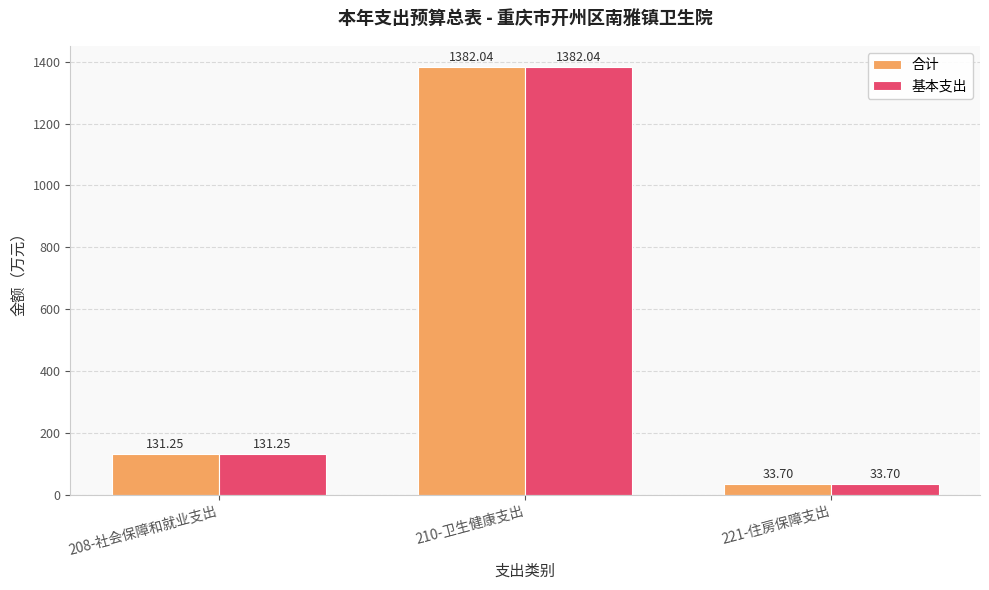

True or false: 合计 has a value of 494.1 at 210-卫生健康支出.

False